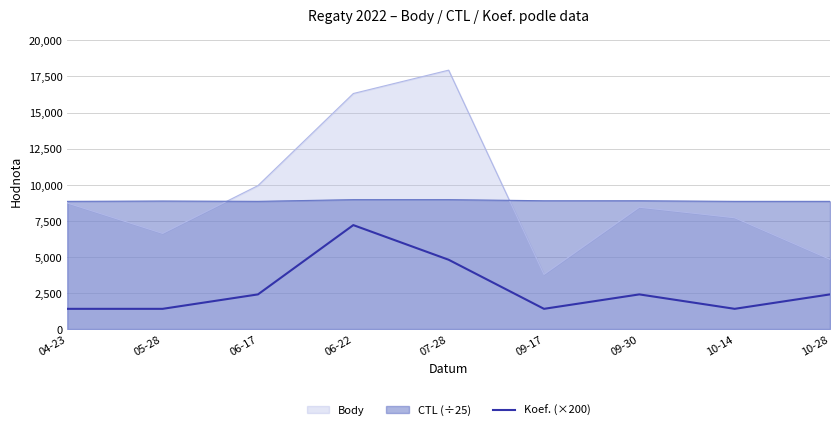

How many interior local valleys (lower than both neighbors) does the data have?

2